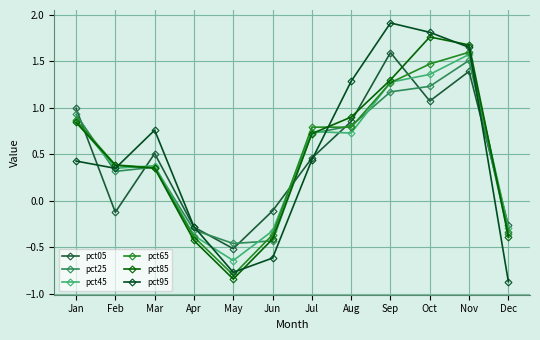

How many intersections are there between pct95 and pct65?

4